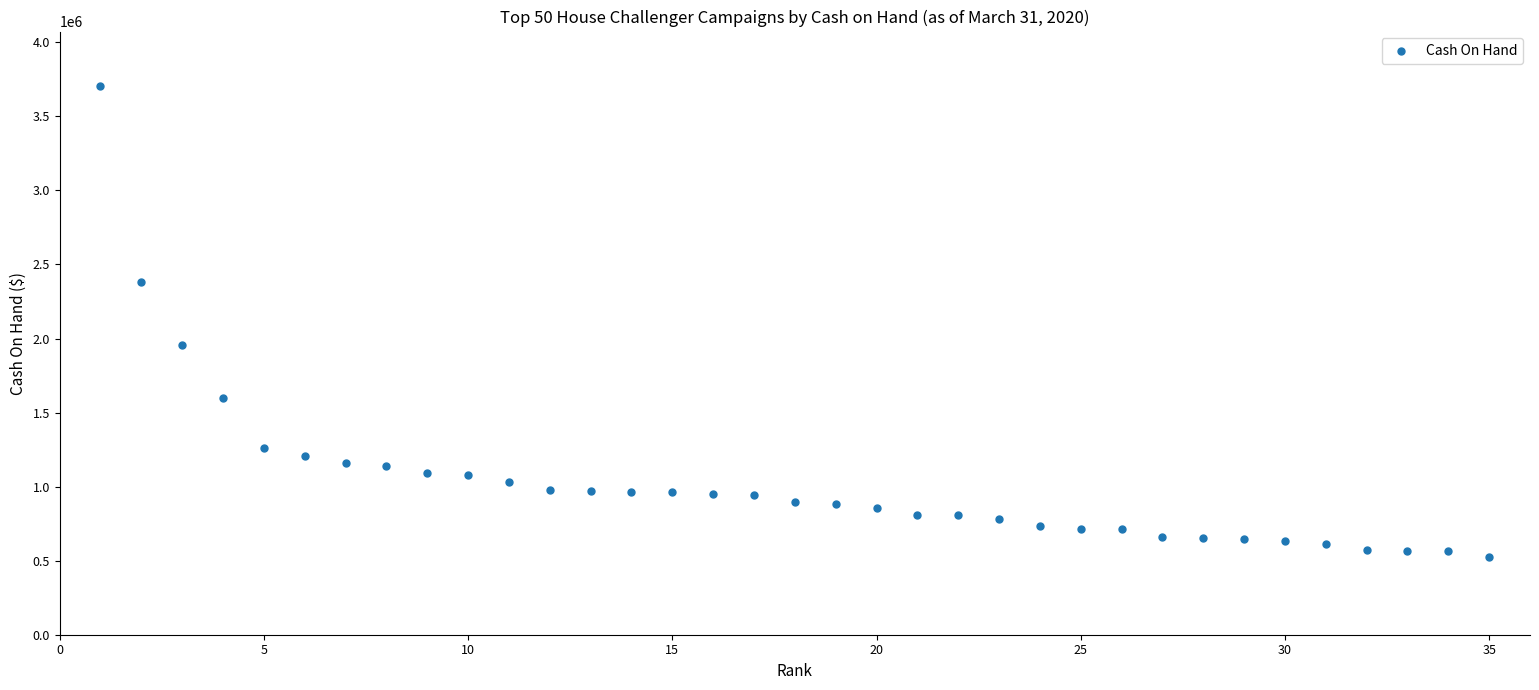

What is the range of X values (max minus min)?

34.0